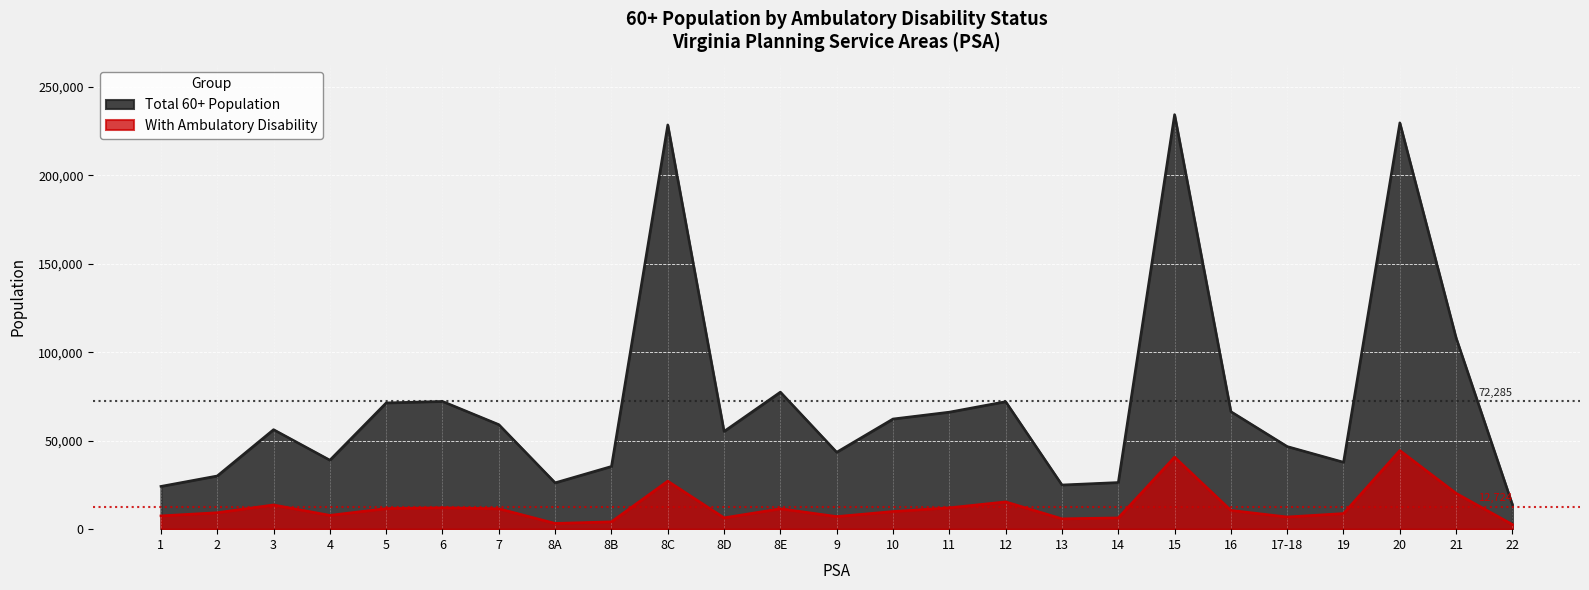

True or false: Total 60+ Population and With Ambulatory Disability cross at least once.

False